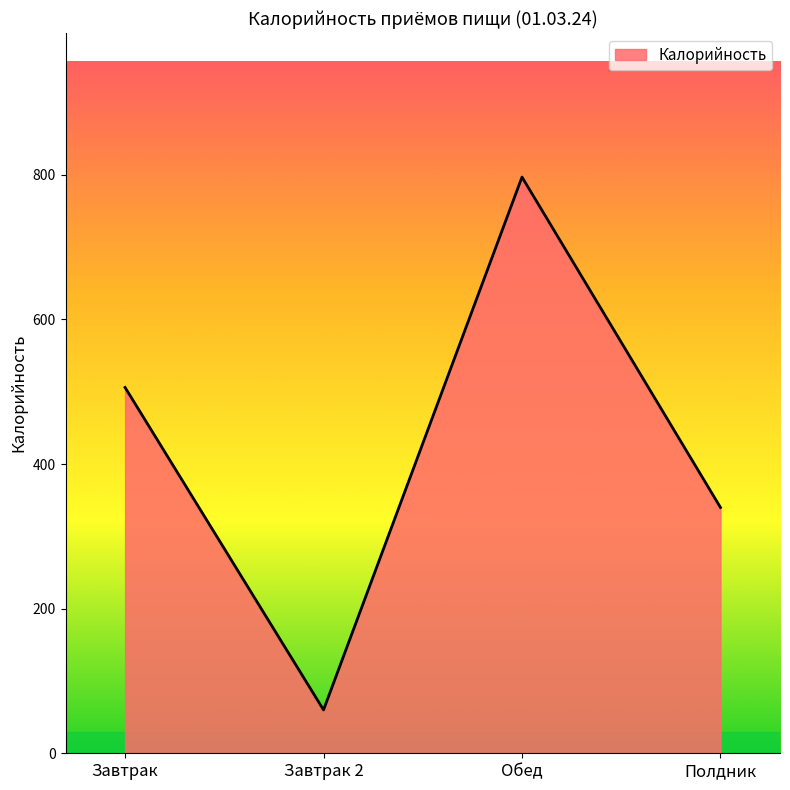

At which label is the value closest to 428?

Завтрак